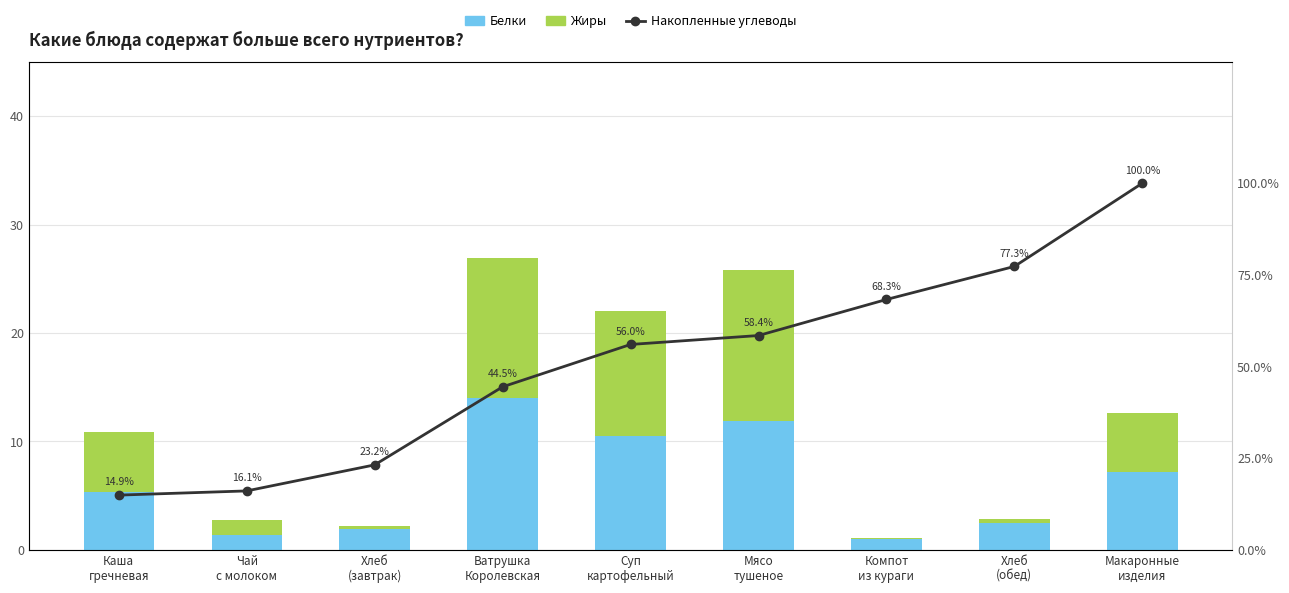

Where is Жиры nearest to the value 6?

Каша
гречневая